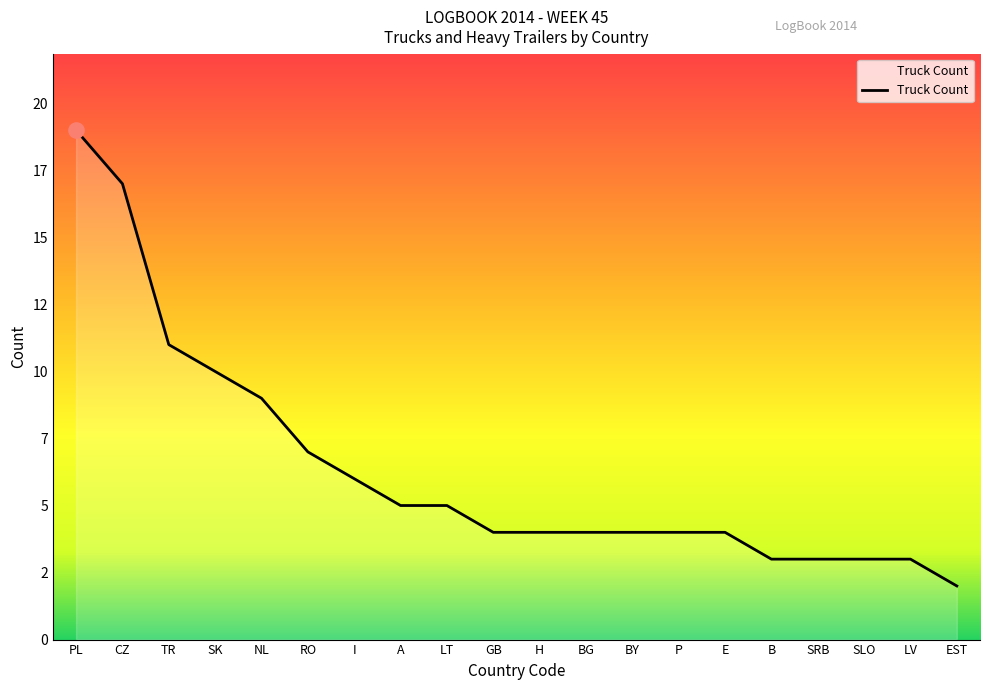

Between B and SRB, which is larger?

B